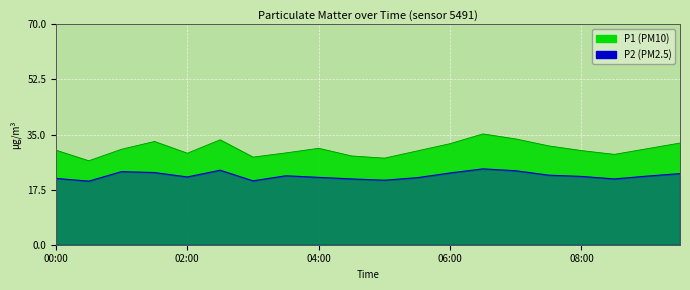

At which category does the chart reach its minimum across all series?

00:30